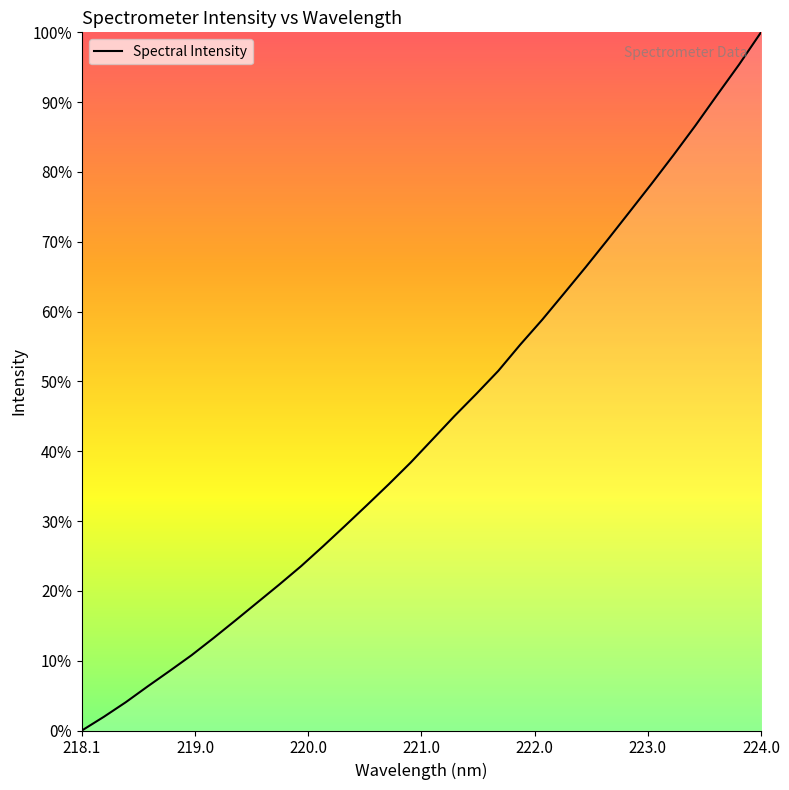

What is the difference between the second highest and second lowest values?

93.4